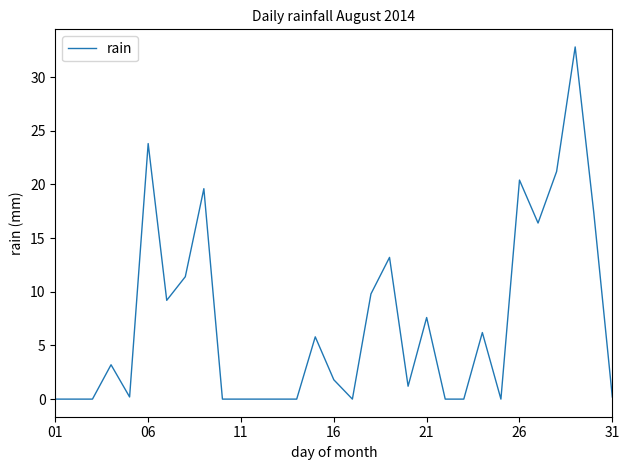

What is the difference between the maximum and minimum values?

32.8